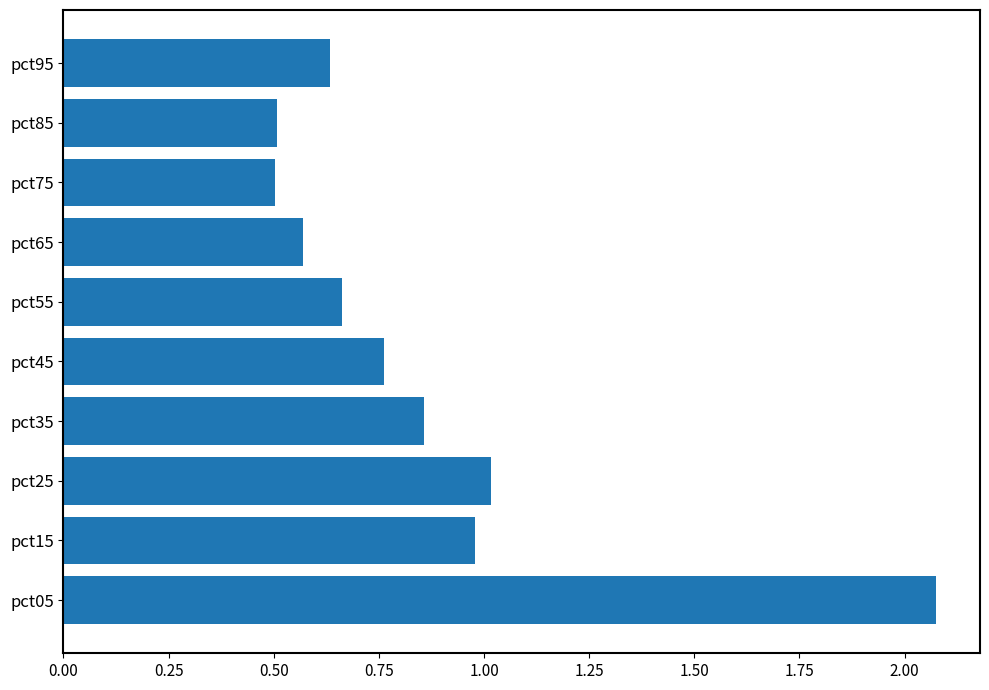

What is the difference between the maximum and minimum values?

1.6